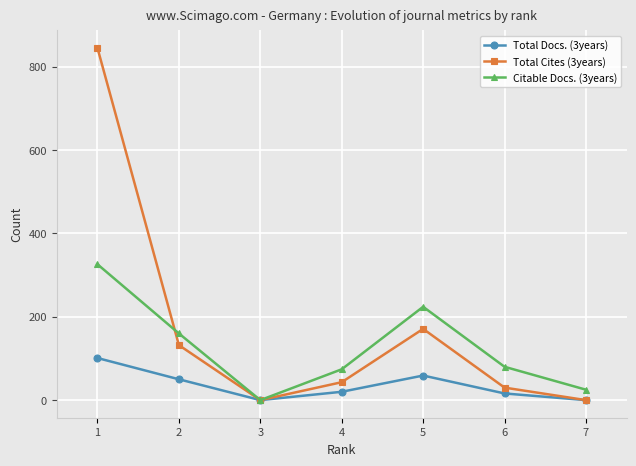

Which series has the largest total across all categories?

Total Cites (3years)